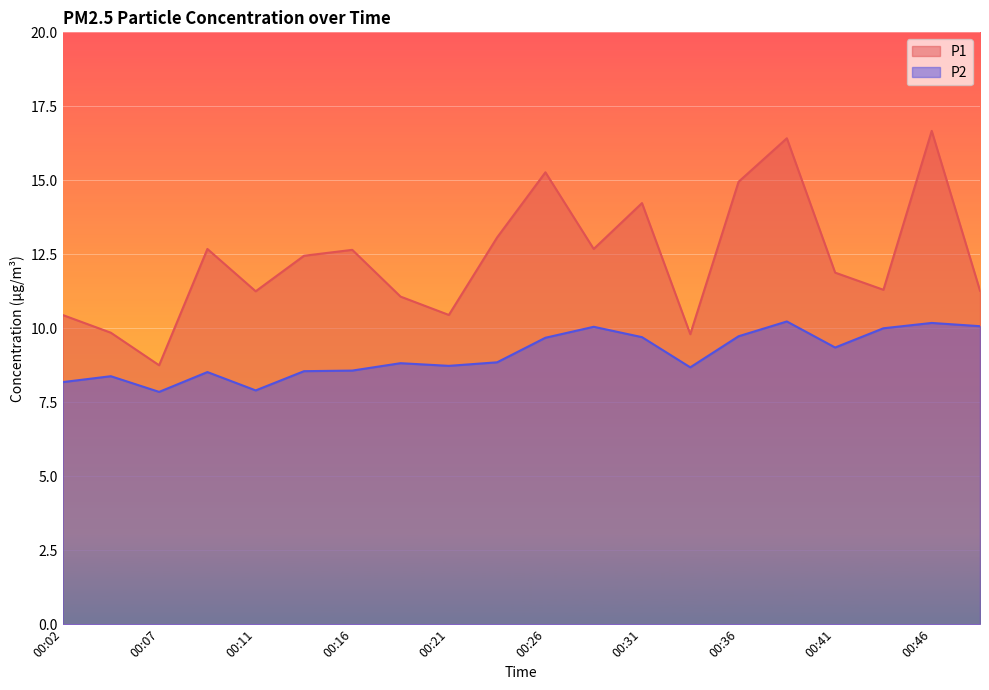

At which label is P2 closest to 9?

00:24